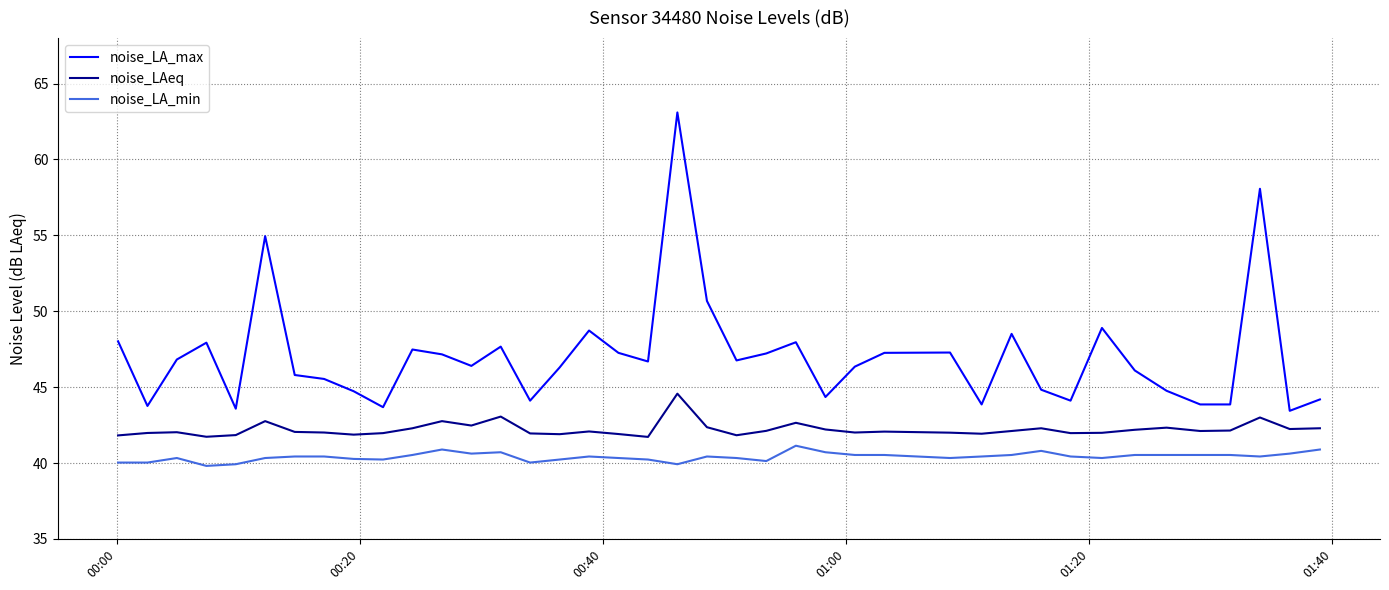

What are all the series names shown in the legend?

noise_LA_max, noise_LAeq, noise_LA_min